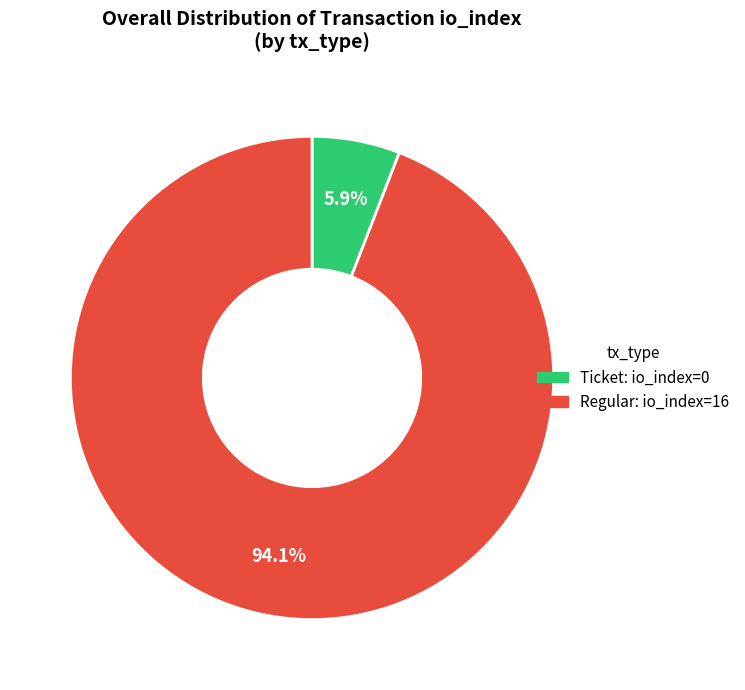

Is there any slice that represents more than half of the pie?

Yes